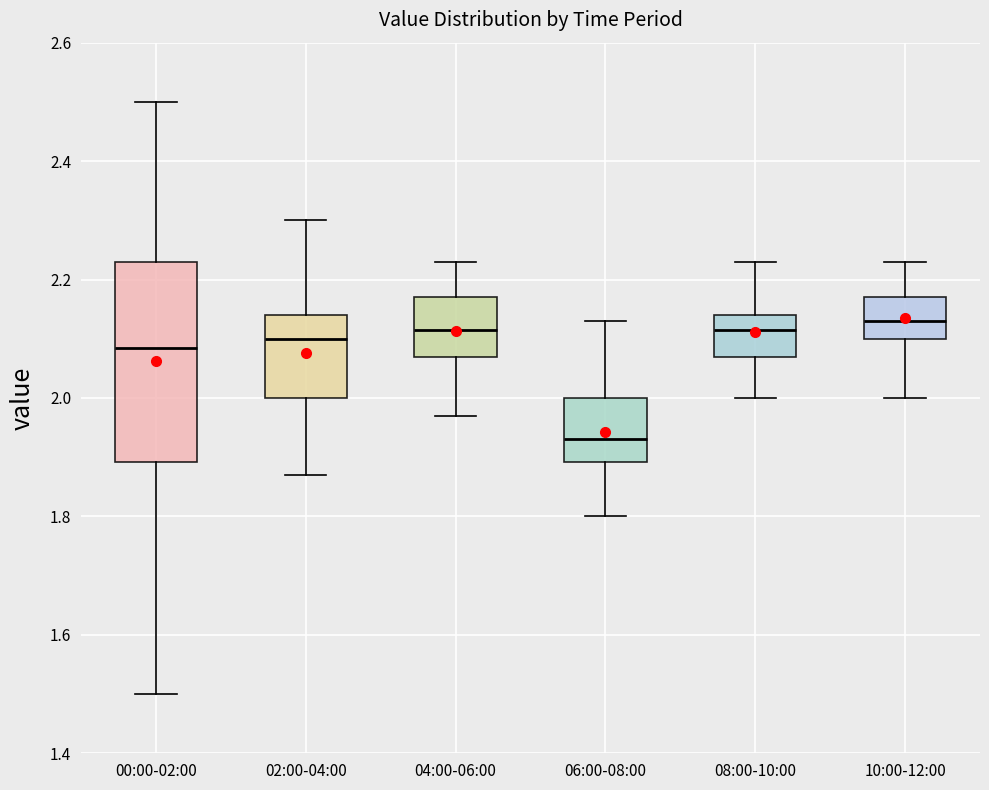

Which box is the tallest, from its lower edge to its upper edge?

00:00-02:00